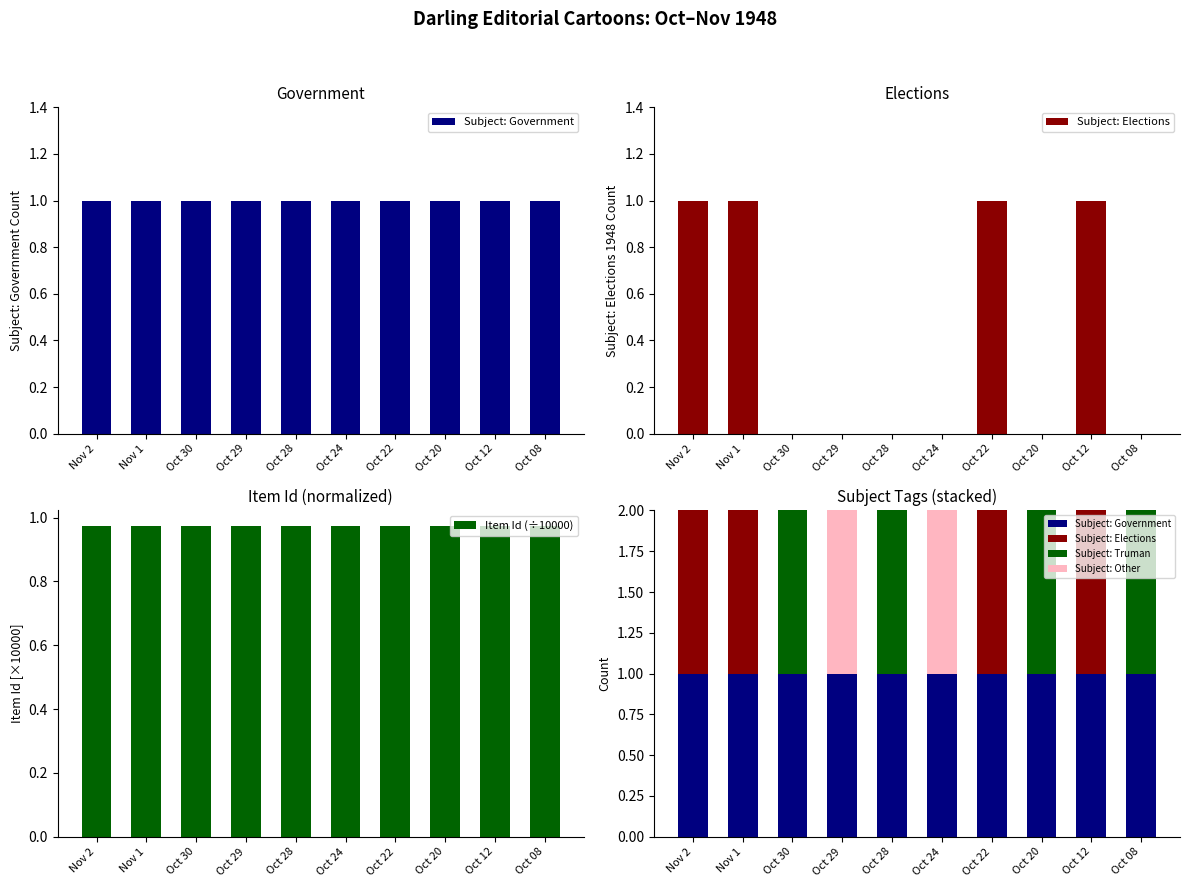

Reading right to left, transcribe all the data shown in this chart.

Subject: Government: 1.0	1.0	1.0	1.0	1.0	1.0	1.0	1.0	1.0	1.0
Subject: Elections: 0.0	1.0	0.0	1.0	0.0	0.0	0.0	0.0	1.0	1.0
Item Id (÷10000): 1.0	1.0	1.0	1.0	1.0	1.0	1.0	1.0	1.0	1.0
Subject: Truman: 1.0	0.0	1.0	0.0	0.0	1.0	0.0	1.0	0.0	0.0
Subject: Other: 0.0	0.0	0.0	0.0	1.0	0.0	1.0	0.0	0.0	0.0